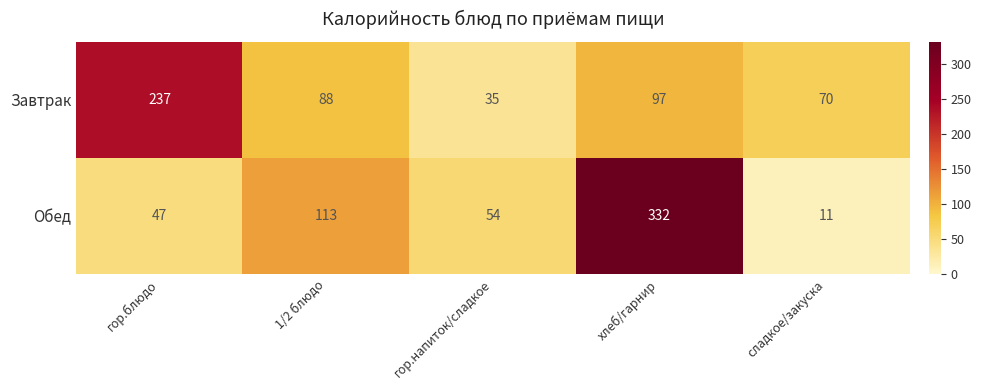

Which series has the largest range (max minus min)?

Обед